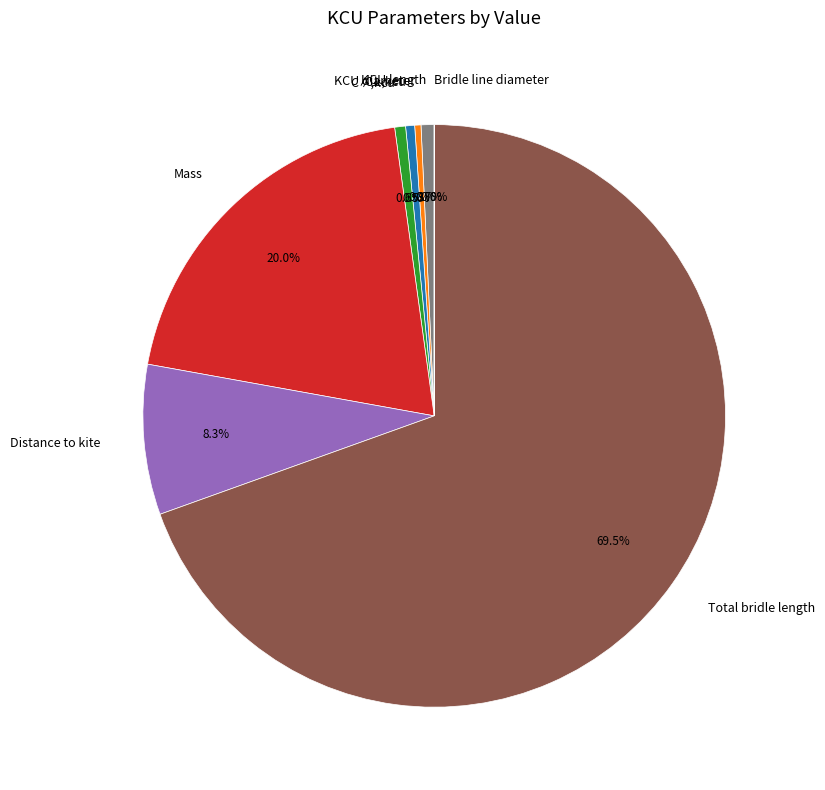

Which category has the biggest portion of the pie?

Total bridle length